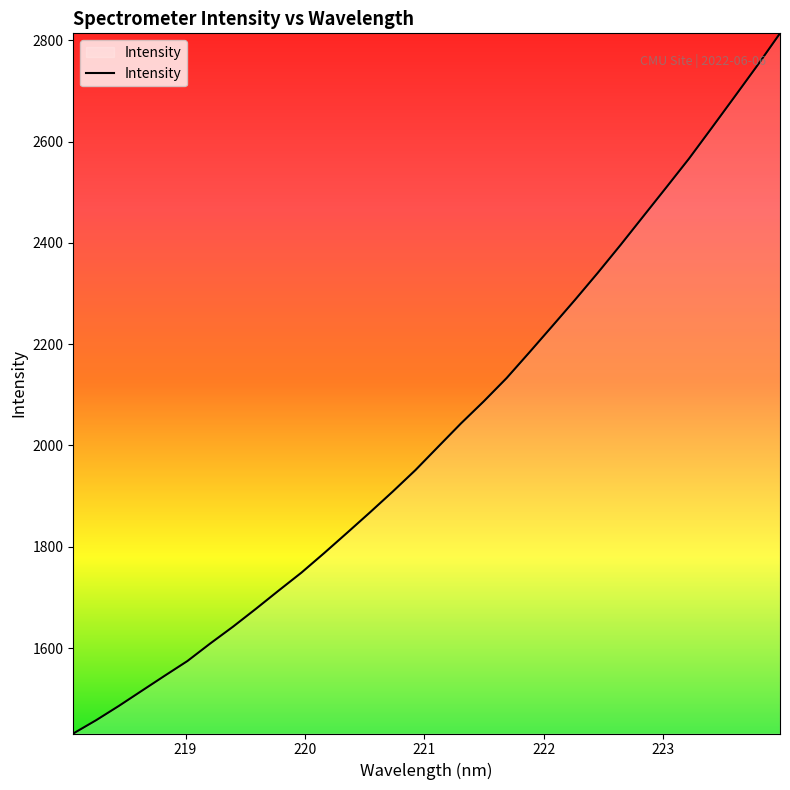

What is the minimum value shown in the chart?

1431.2